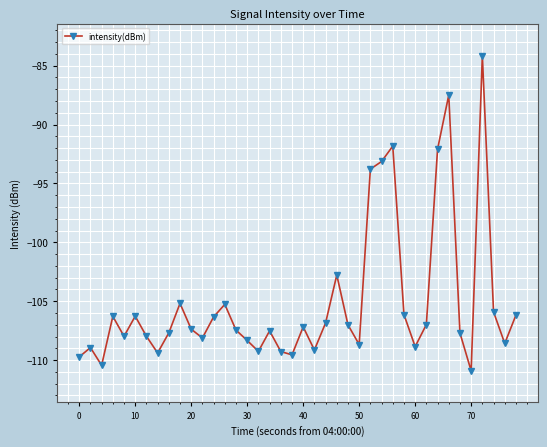

What is the sum of all values?

-4203.7